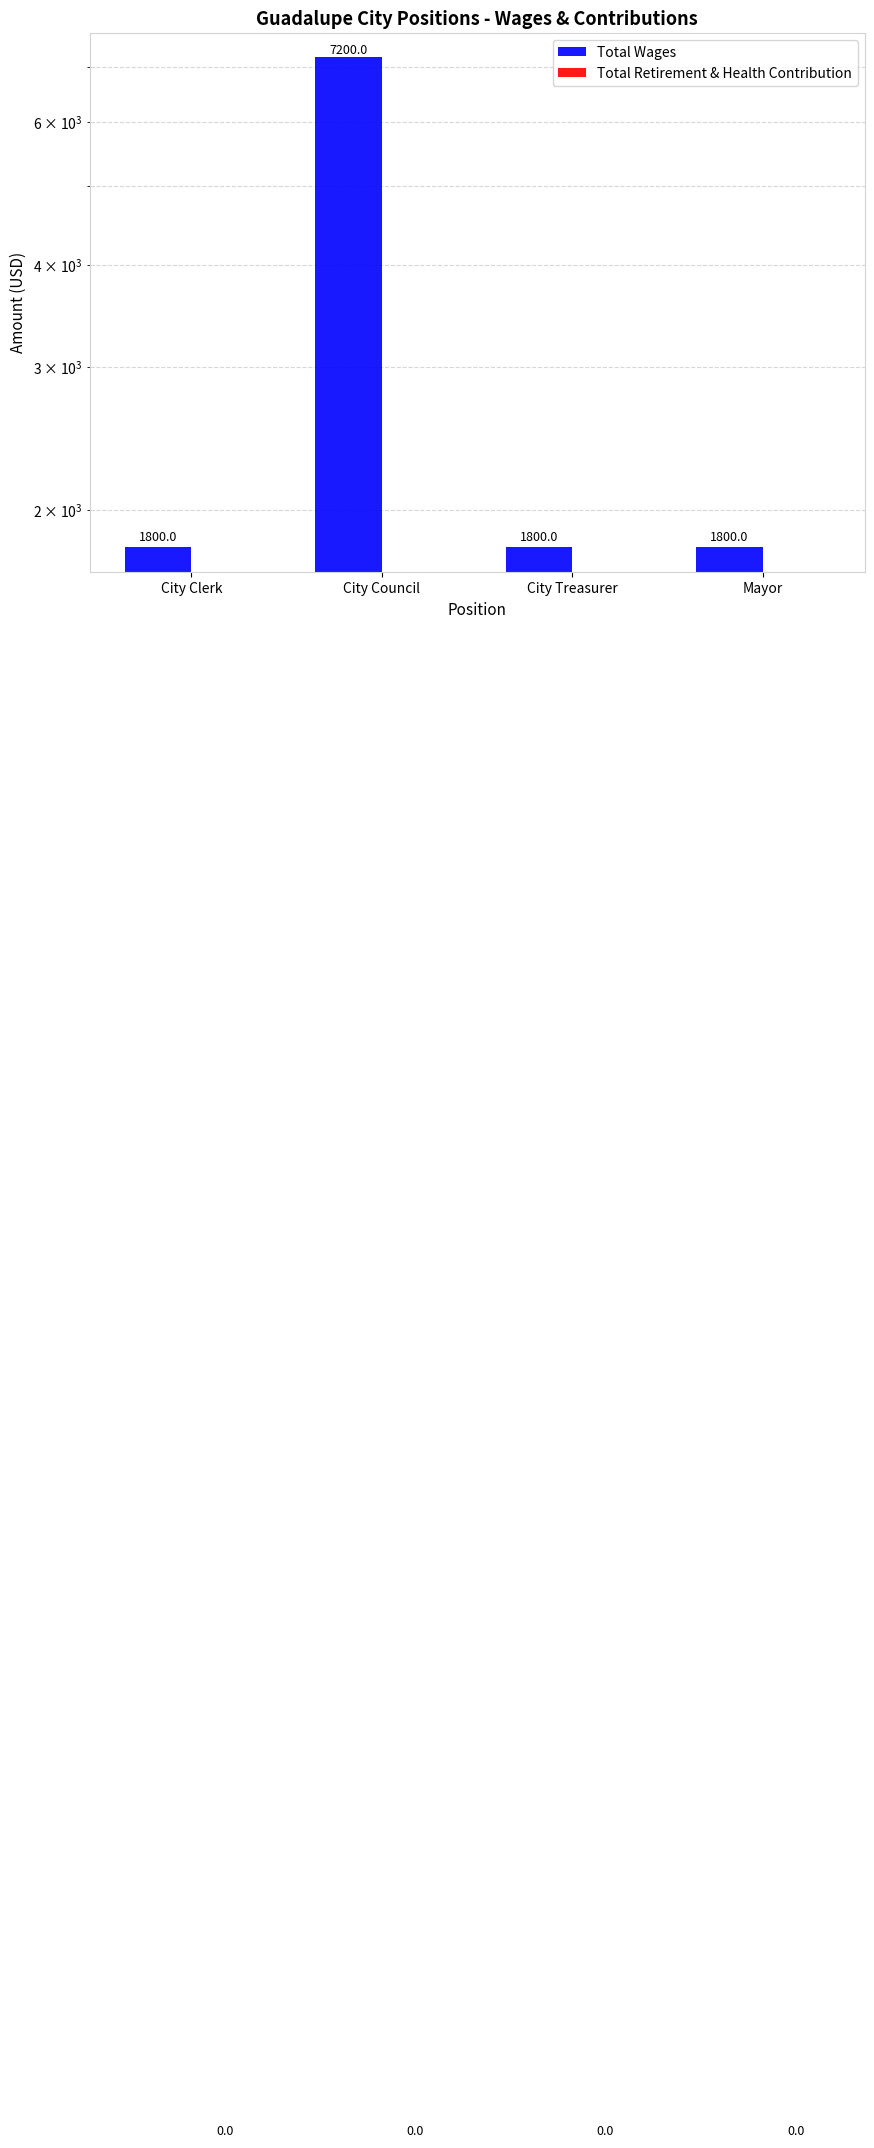

At which category does the chart reach its minimum across all series?

City Clerk